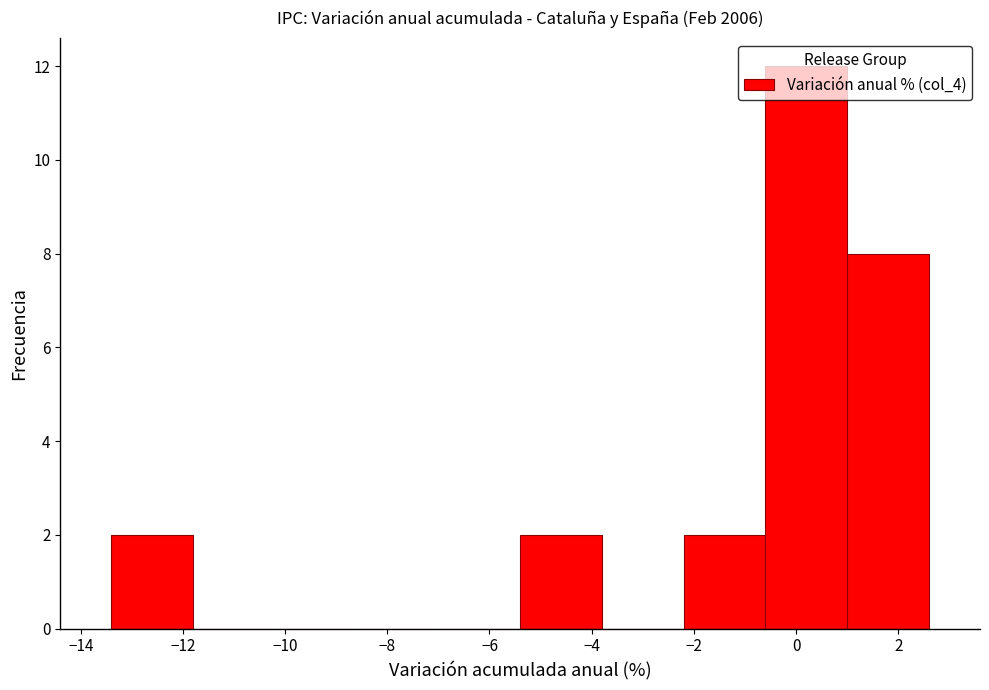

Reading left to right, transcribe this chart: for each bar, give the range it covers on the x-axis and its height. The values are not printed on the chart, so give them approximately, as read against the axis.

-13.4 to -11.8: 2
-11.8 to -10.2: 0
-10.2 to -8.6: 0
-8.6 to -7.0: 0
-7.0 to -5.4: 0
-5.4 to -3.8: 2
-3.8 to -2.2: 0
-2.2 to -0.6: 2
-0.6 to 1.0: 12
1.0 to 2.6: 8